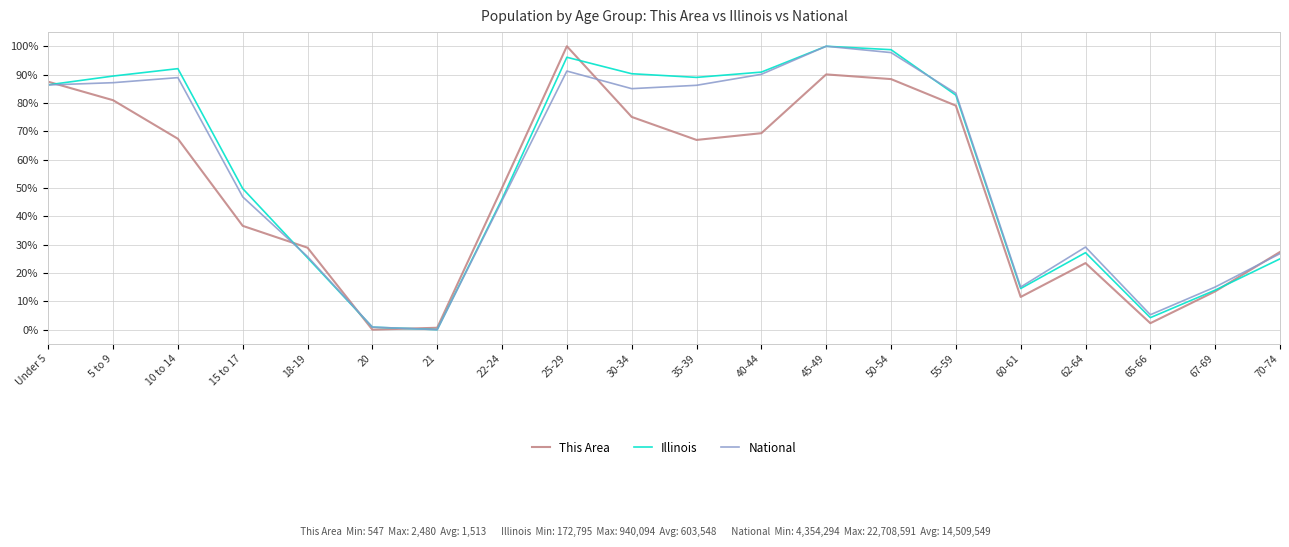

Reading right to left, transcribe all the data shown in this chart.

This Area: 0.3	0.1	0.0	0.2	0.1	0.8	0.9	0.9	0.7	0.7	0.8	1.0	0.5	0.0	0.0	0.3	0.4	0.7	0.8	0.9
Illinois: 0.2	0.1	0.0	0.3	0.1	0.8	1.0	1.0	0.9	0.9	0.9	1.0	0.5	0.0	0.0	0.3	0.5	0.9	0.9	0.9
National: 0.3	0.2	0.1	0.3	0.2	0.8	1.0	1.0	0.9	0.9	0.9	0.9	0.5	0.0	0.0	0.3	0.5	0.9	0.9	0.9